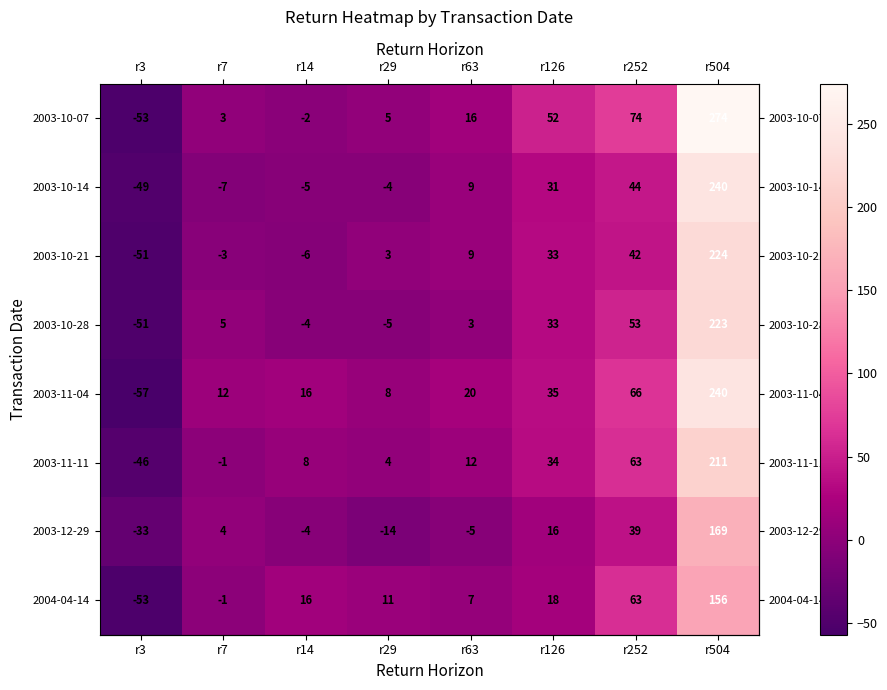

What is the minimum value shown in the chart?

-57